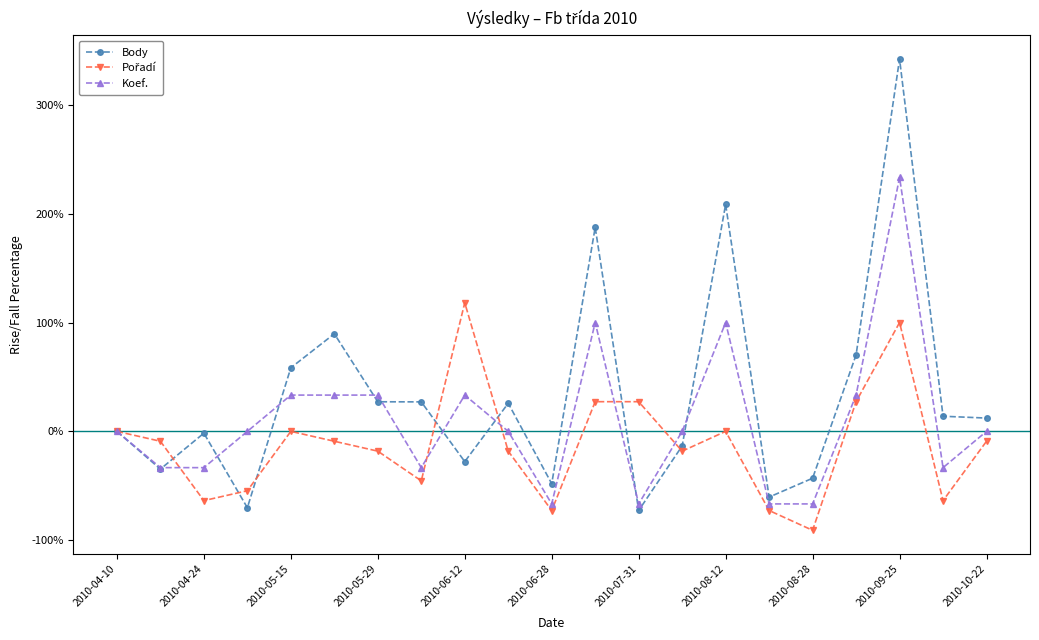

What is the minimum value for Body?

-72.7